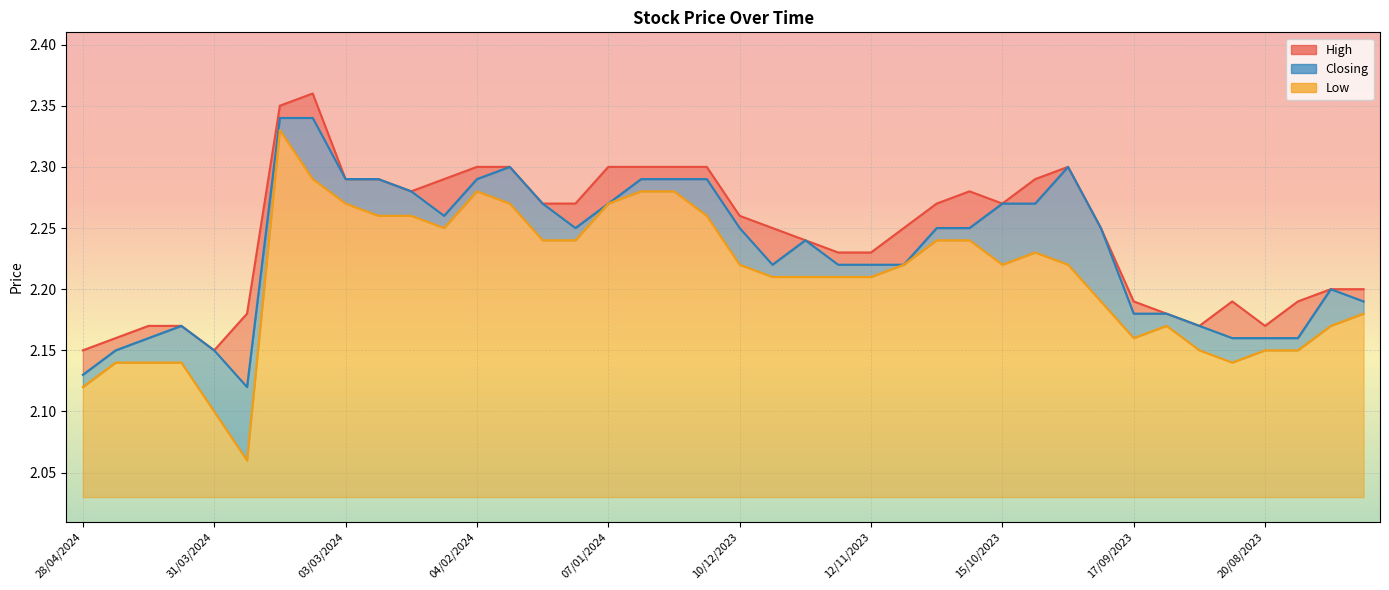

Reading left to right, transcribe all the data shown in this chart.

High: 2.1	2.2	2.2	2.2	2.1	2.2	2.4	2.4	2.3	2.3	2.3	2.3	2.3	2.3	2.3	2.3	2.3	2.3	2.3	2.3	2.3	2.2	2.2	2.2	2.2	2.2	2.3	2.3	2.3	2.3	2.3	2.2	2.2	2.2	2.2	2.2	2.2	2.2	2.2	2.2
Closing: 2.1	2.1	2.2	2.2	2.1	2.1	2.3	2.3	2.3	2.3	2.3	2.3	2.3	2.3	2.3	2.2	2.3	2.3	2.3	2.3	2.2	2.2	2.2	2.2	2.2	2.2	2.2	2.2	2.3	2.3	2.3	2.2	2.2	2.2	2.2	2.2	2.2	2.2	2.2	2.2
Low: 2.1	2.1	2.1	2.1	2.1	2.1	2.3	2.3	2.3	2.3	2.3	2.2	2.3	2.3	2.2	2.2	2.3	2.3	2.3	2.3	2.2	2.2	2.2	2.2	2.2	2.2	2.2	2.2	2.2	2.2	2.2	2.2	2.2	2.2	2.1	2.1	2.1	2.1	2.2	2.2